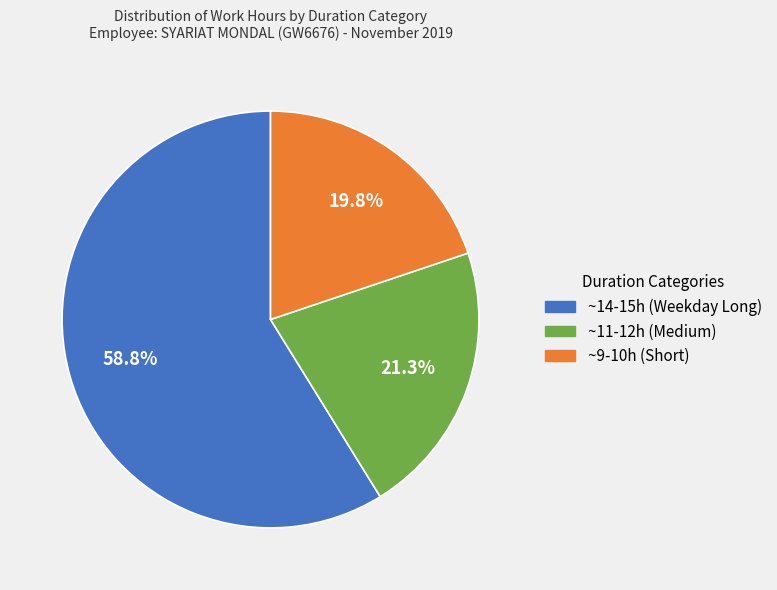

Is there a majority slice in this chart?

Yes